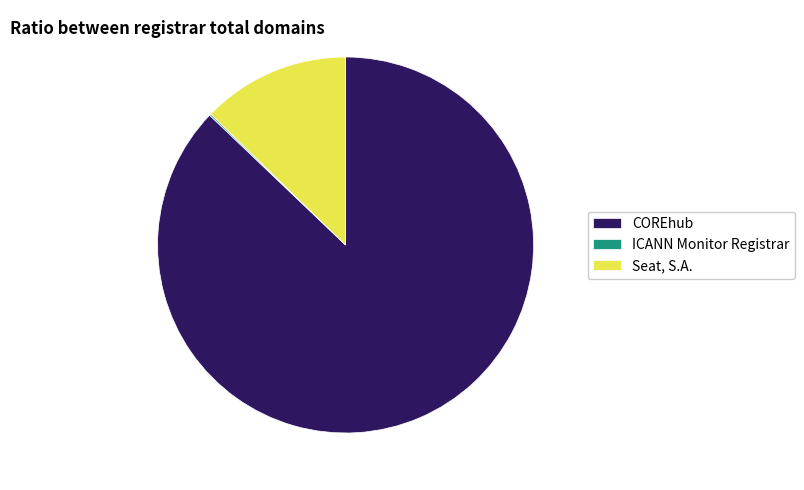

What is the majority slice?

COREhub